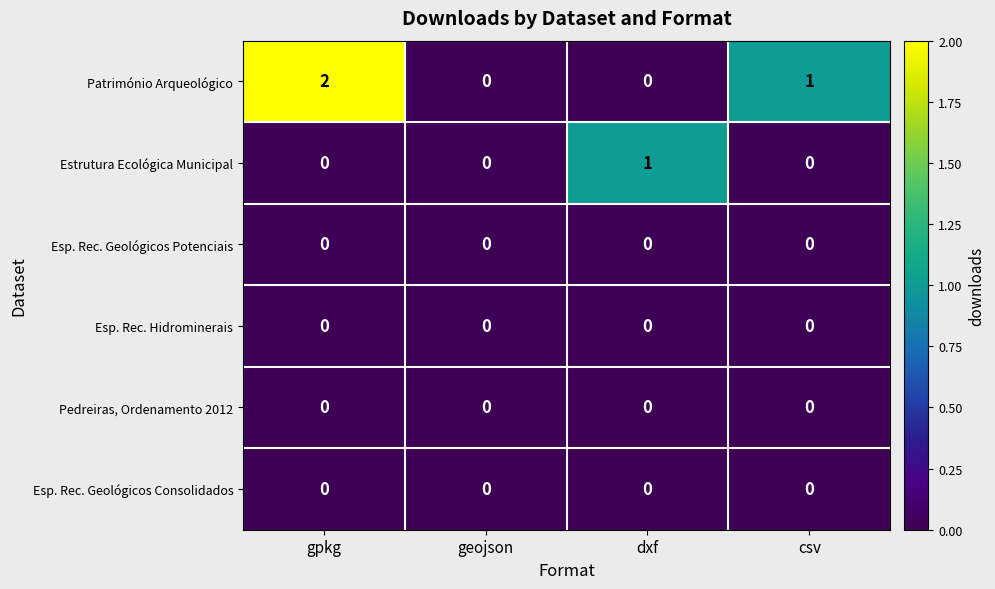

Reading left to right, extract all data points from this chart.

Património Arqueológico: 2	0	0	1
Estrutura Ecológica Municipal: 0	0	1	0
Esp. Rec. Geológicos Potenciais: 0	0	0	0
Esp. Rec. Hidrominerais: 0	0	0	0
Pedreiras, Ordenamento 2012: 0	0	0	0
Esp. Rec. Geológicos Consolidados: 0	0	0	0